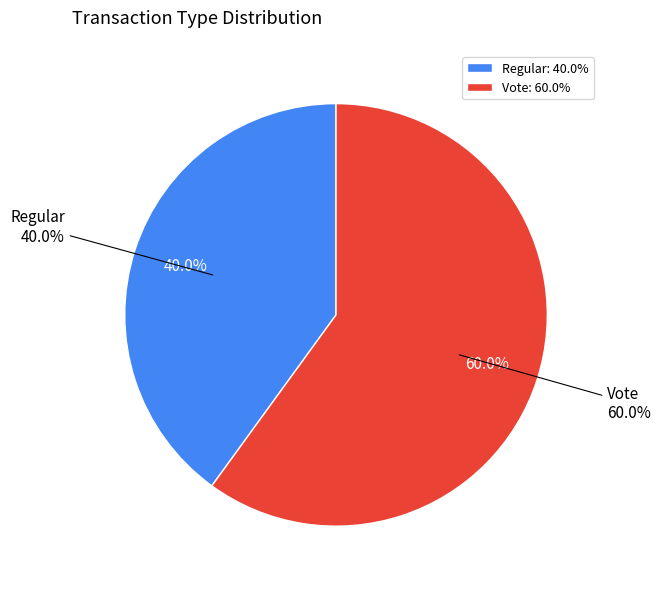

How many segments does this pie chart have?

2